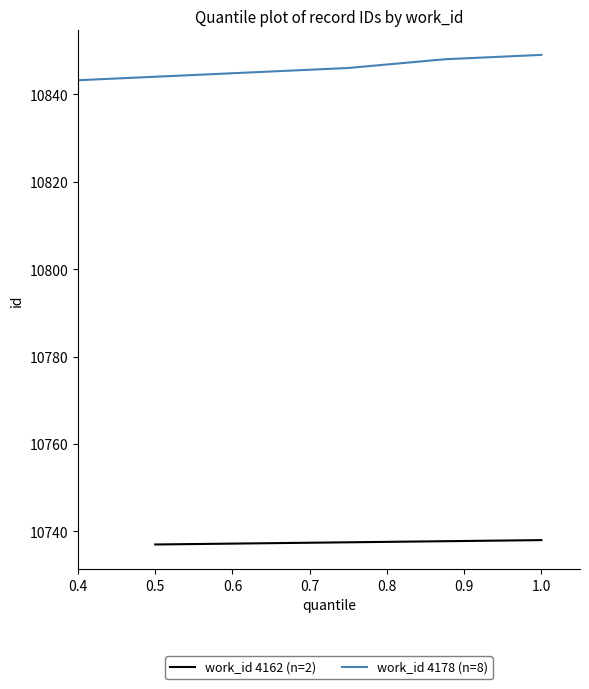

What is the value of the 7th point from the left?

10848